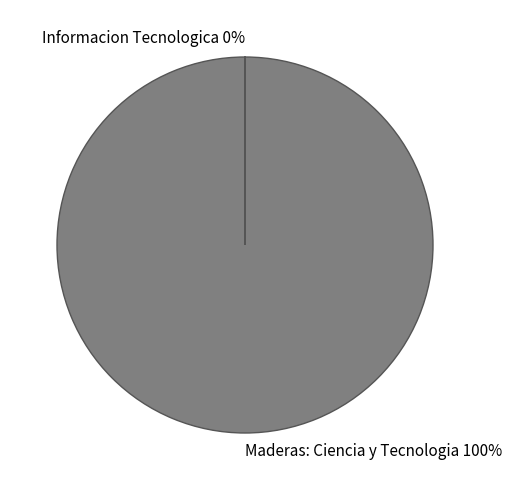

What is the largest slice in the pie chart?

Maderas: Ciencia y Tecnologia